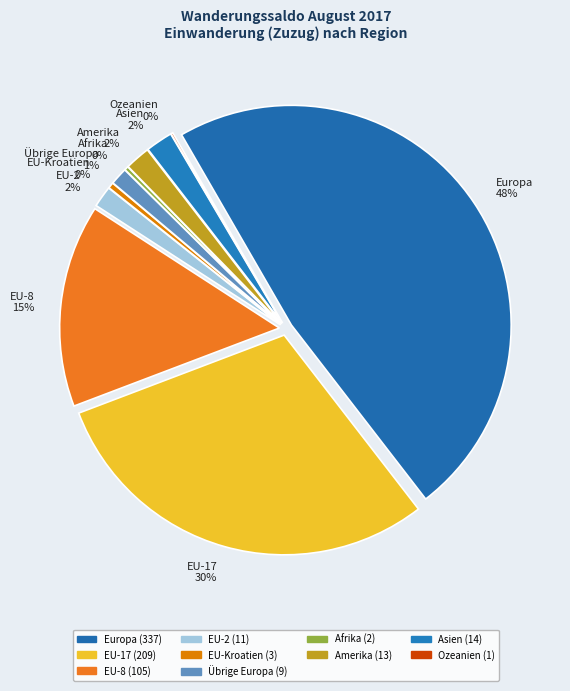

What is the largest slice in the pie chart?

Europa